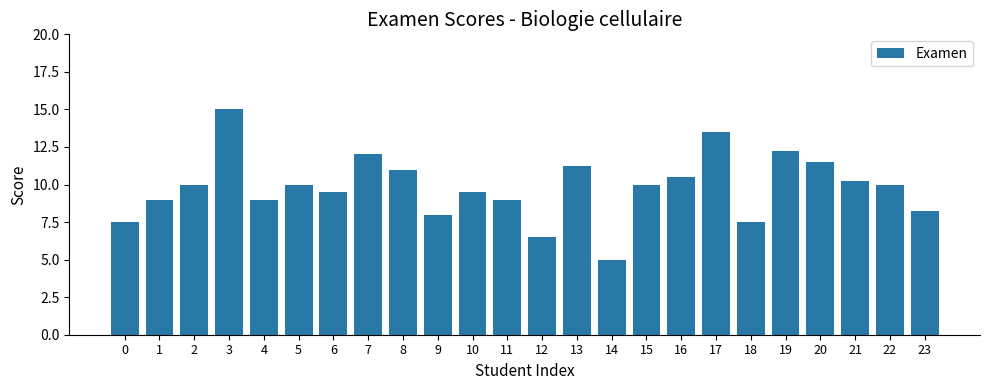

What is the value of the 21st bar from the left?

11.5